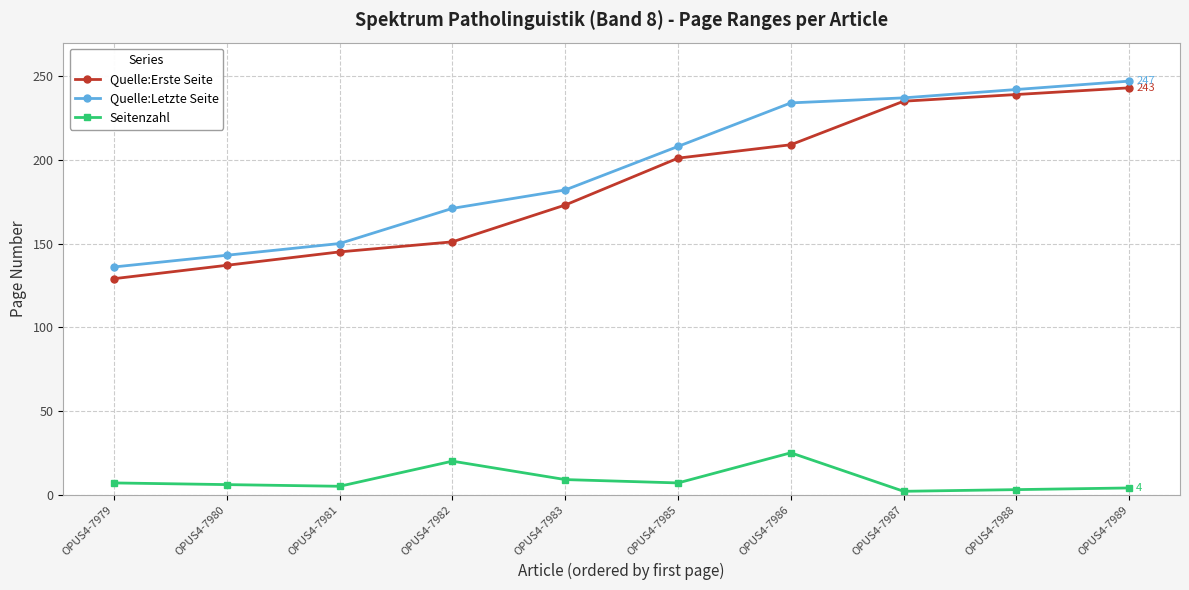

Read the Quelle:Letzte Seite value at OPUS4-7987.

237